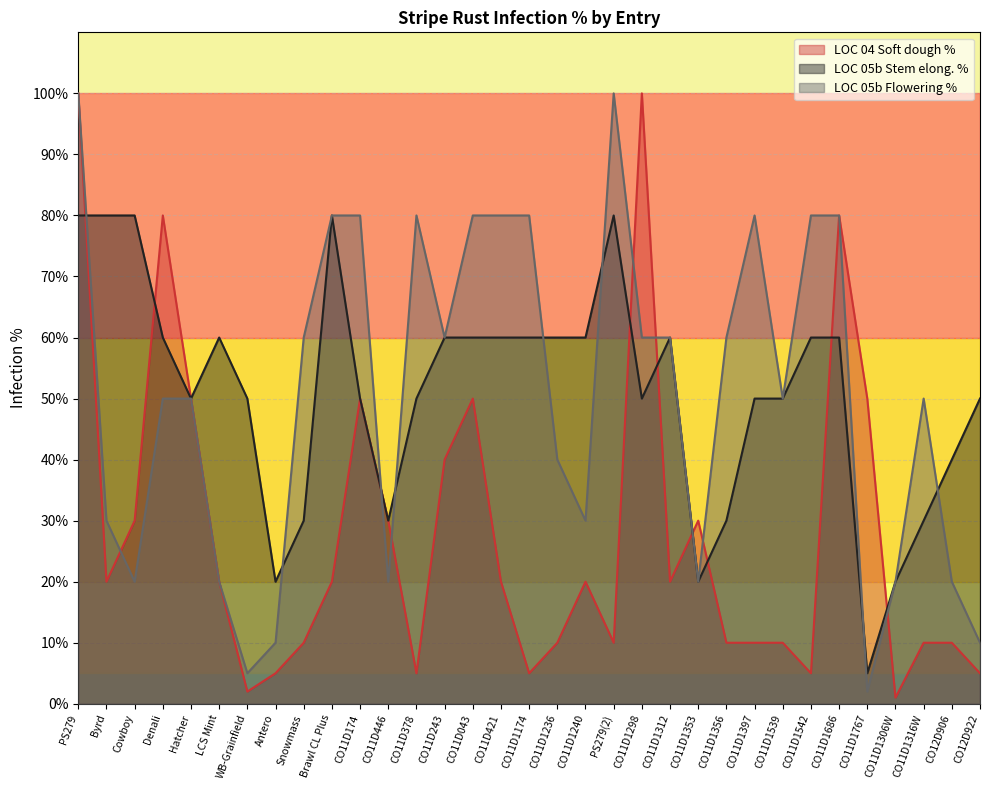

Where does the LOC 05b Stem elong. % series first go above 50?

PS279